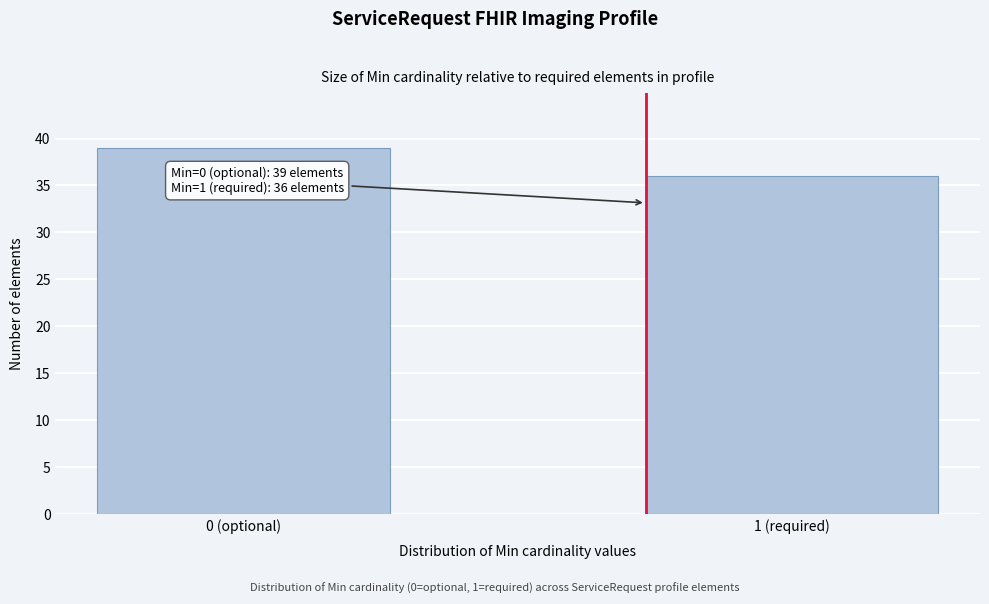

Reading left to right, extract all data points from this chart.

0 (optional)=39	1 (required)=36